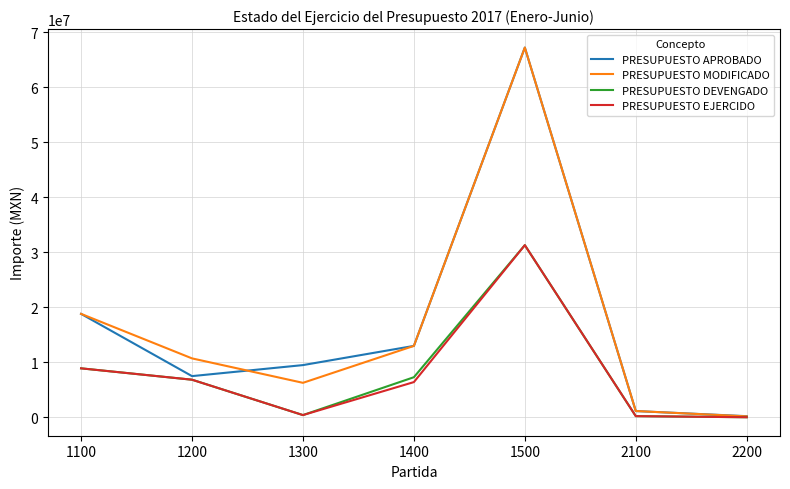

What are all the series names shown in the legend?

PRESUPUESTO APROBADO, PRESUPUESTO MODIFICADO, PRESUPUESTO DEVENGADO, PRESUPUESTO EJERCIDO